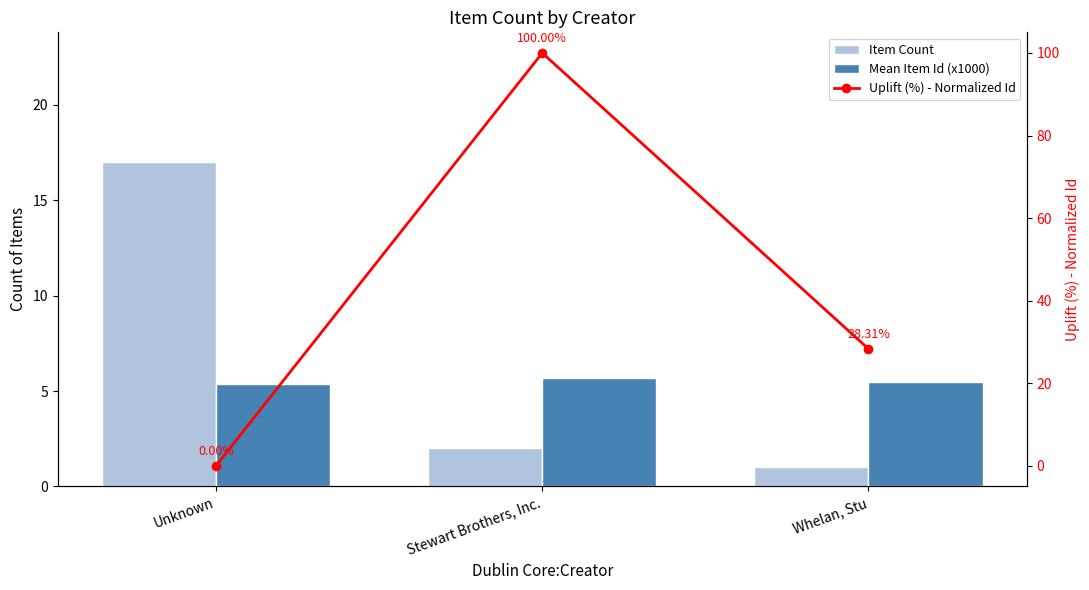

Which series has the widest spread of values?

Uplift (%) - Normalized Id